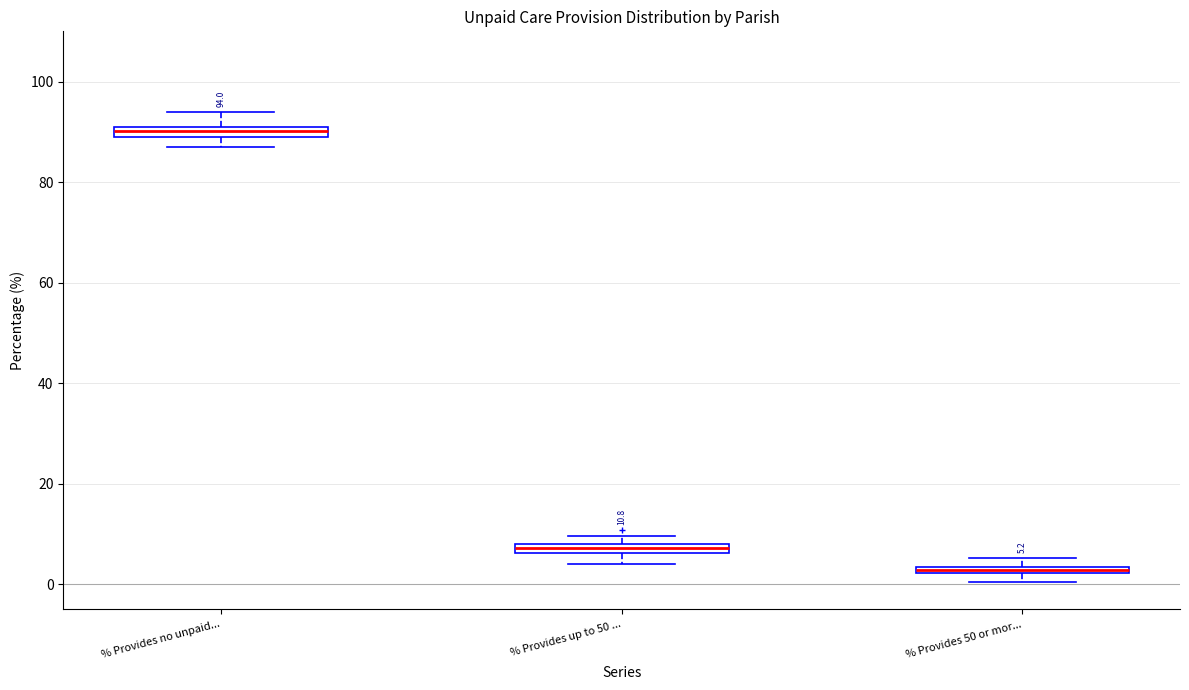

Which box has the lowest median line?

% Provides 50 or mor...